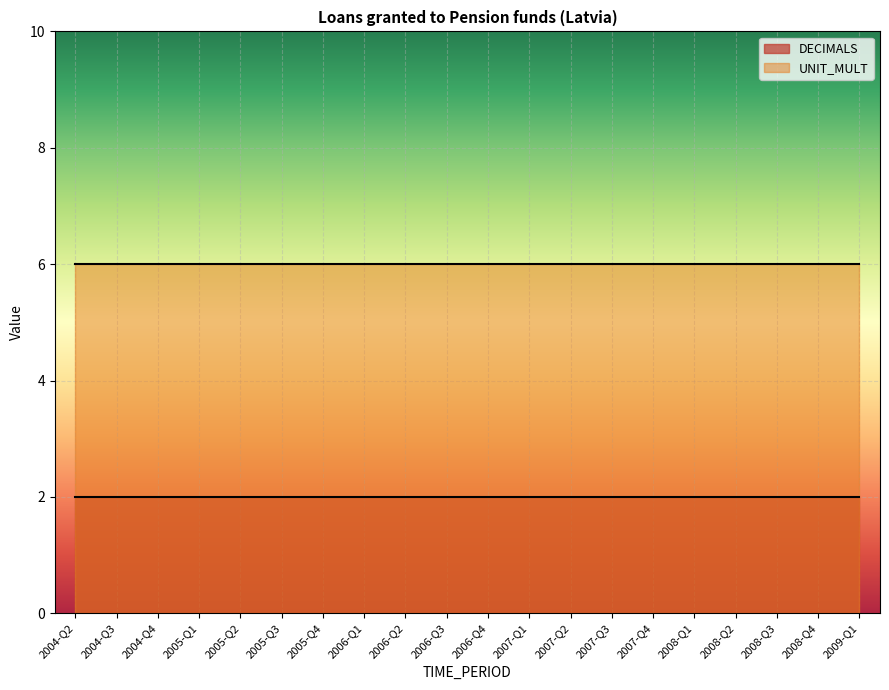

What is the sum of all DECIMALS values?

40